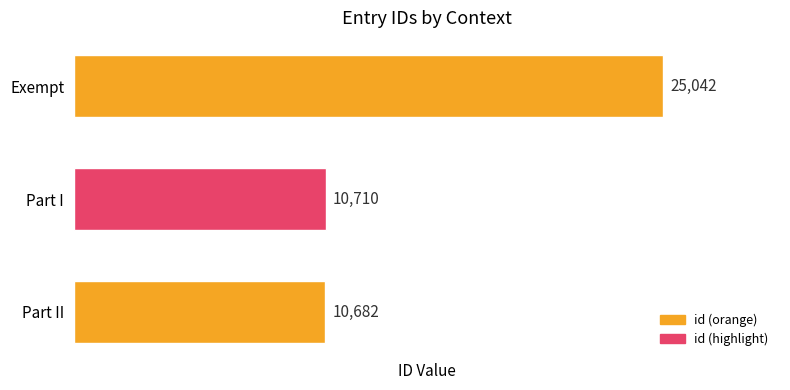

Does the chart contain any negative values?

No